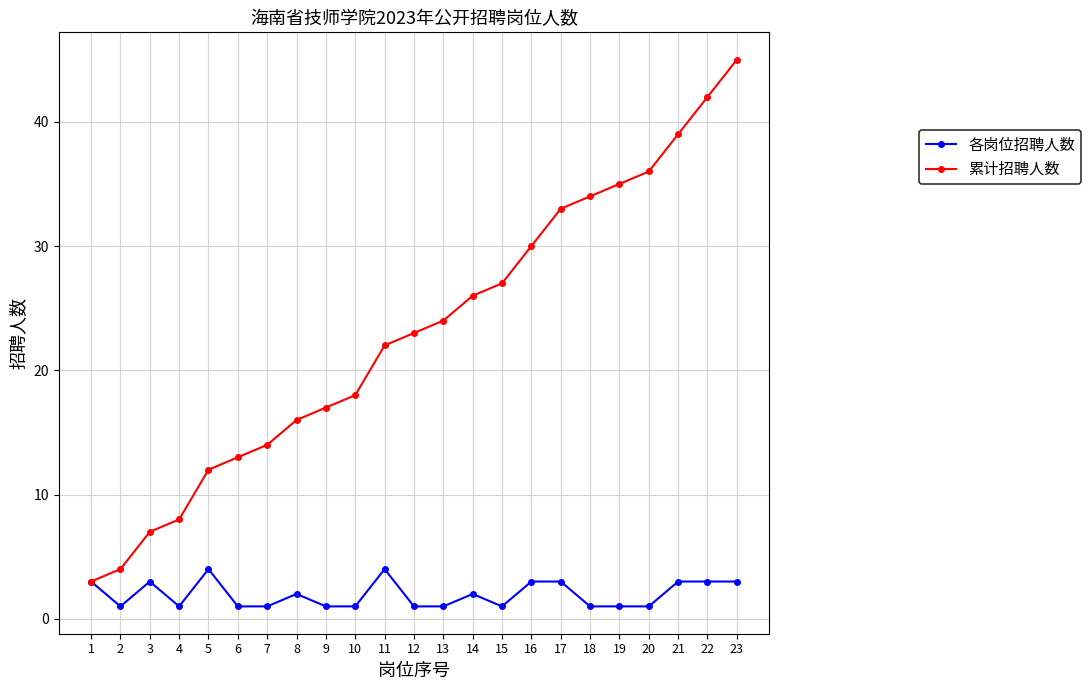

What is the difference between the 各岗位招聘人数 values at 21 and 12?

2